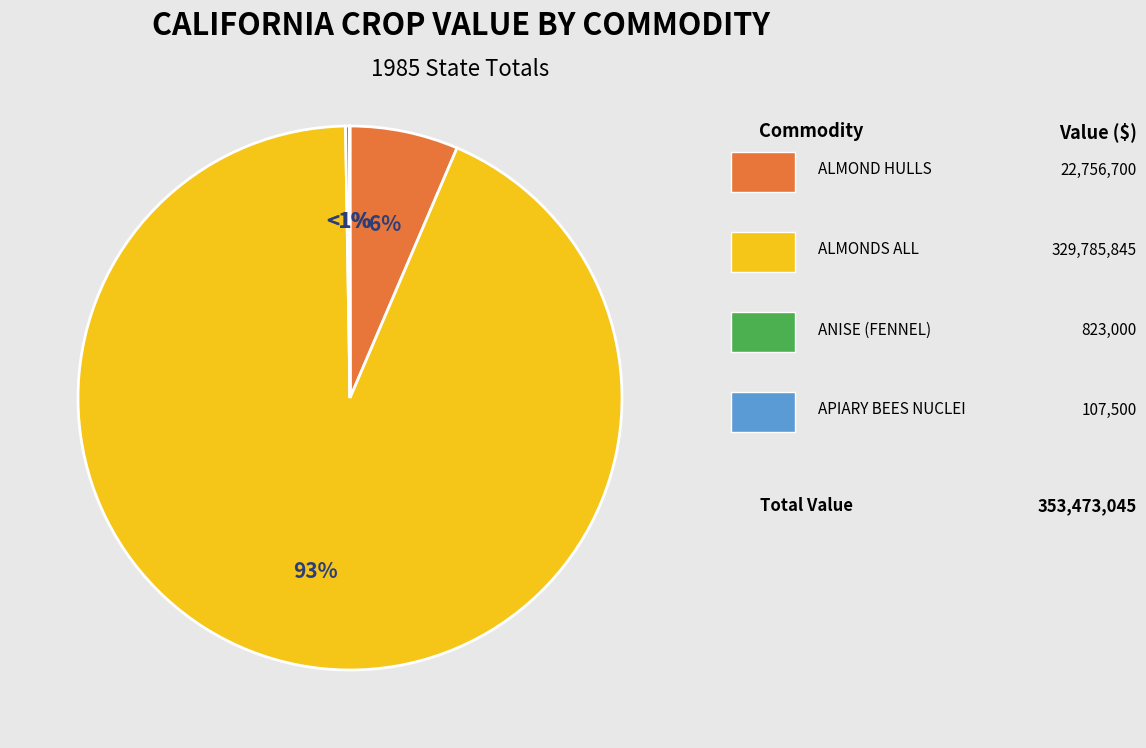

Which has a higher value, ANISE (FENNEL) or ALMOND HULLS?

ALMOND HULLS